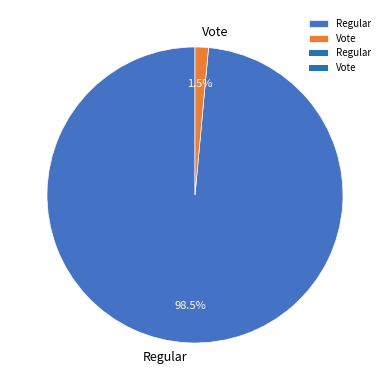

Rank the categories by value from lowest to highest.

Vote, Regular